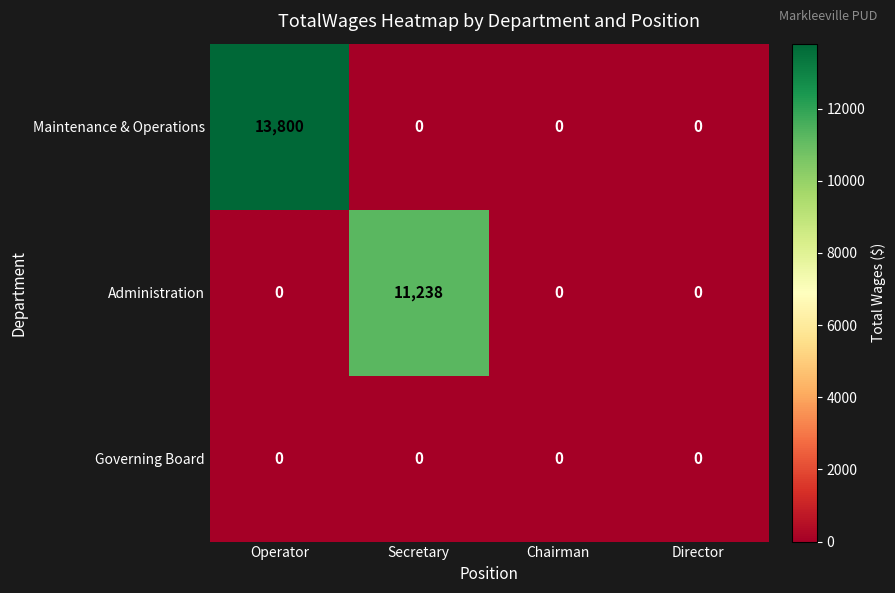

Which series has the widest spread of values?

Maintenance & Operations